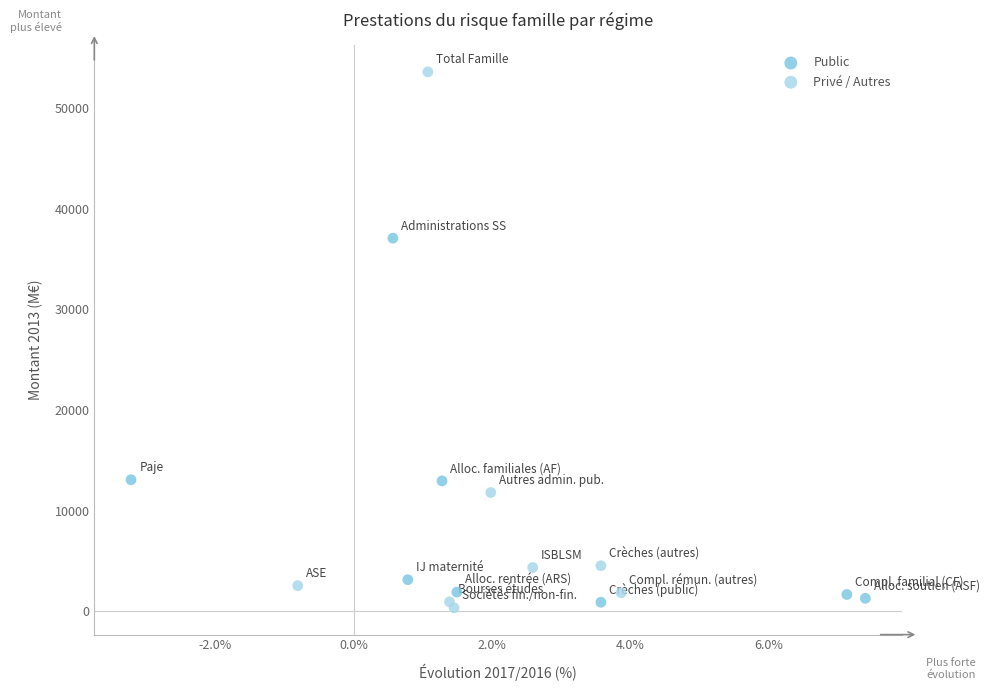

Which series has the largest Y range (max minus min)?

Privé / Autres